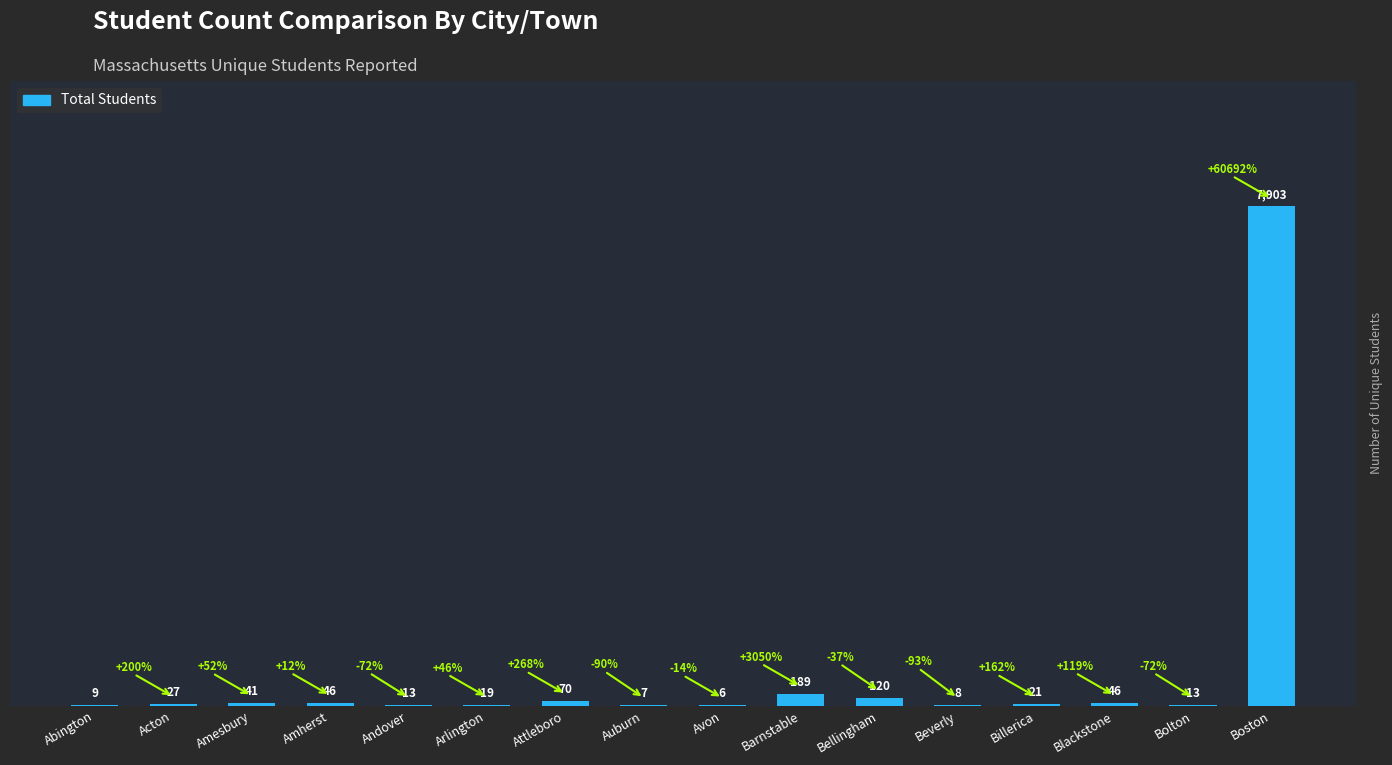

What is the sum of all values?

8538